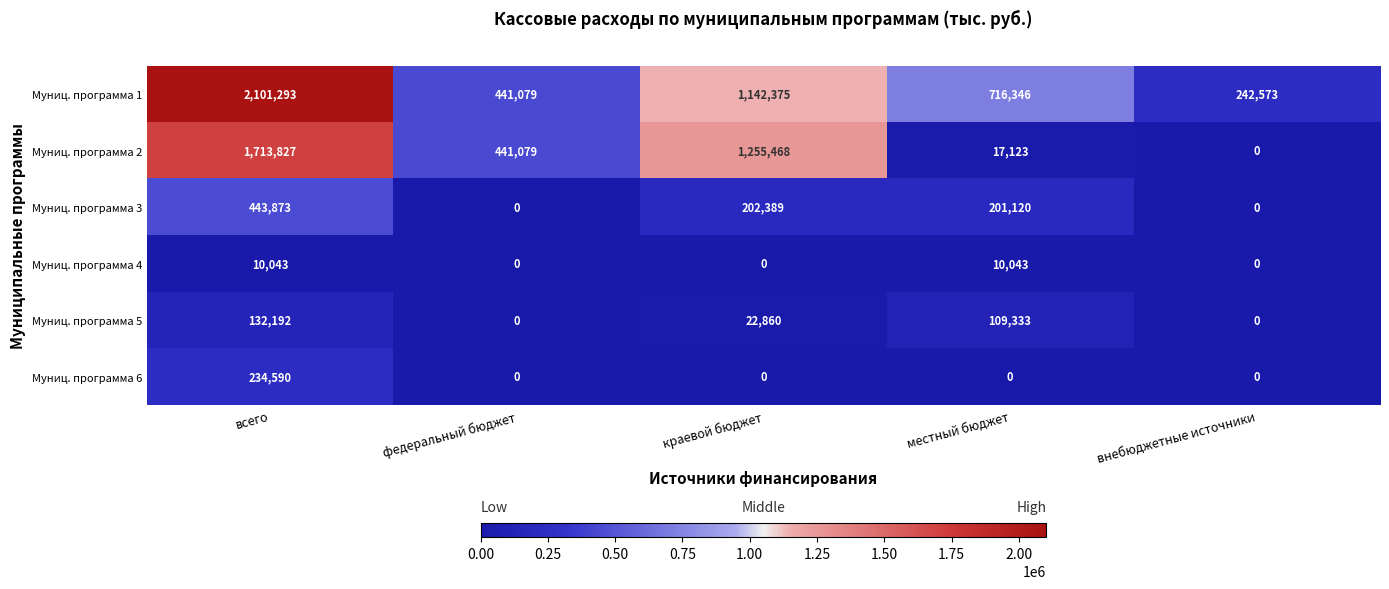

Rank the series by their maximum value, from highest to lowest.

Муниц. программа 1, Муниц. программа 2, Муниц. программа 3, Муниц. программа 6, Муниц. программа 5, Муниц. программа 4